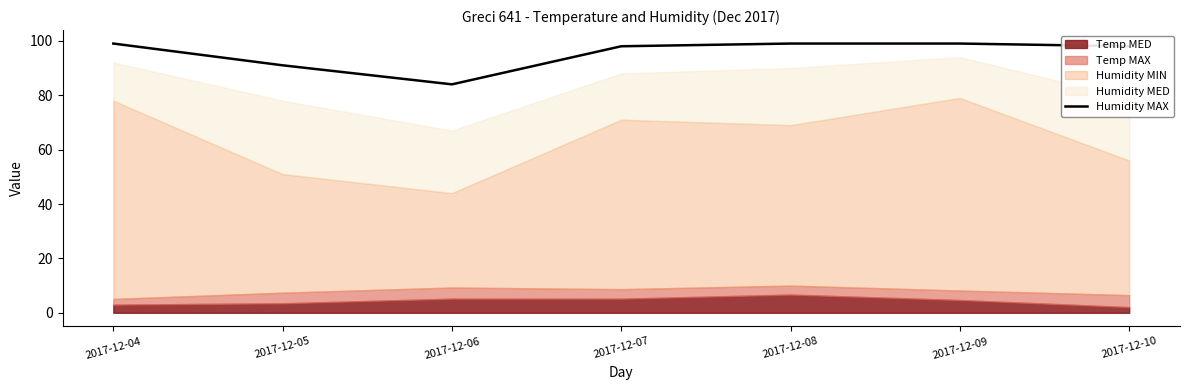

Does the chart have visible grid lines?

No